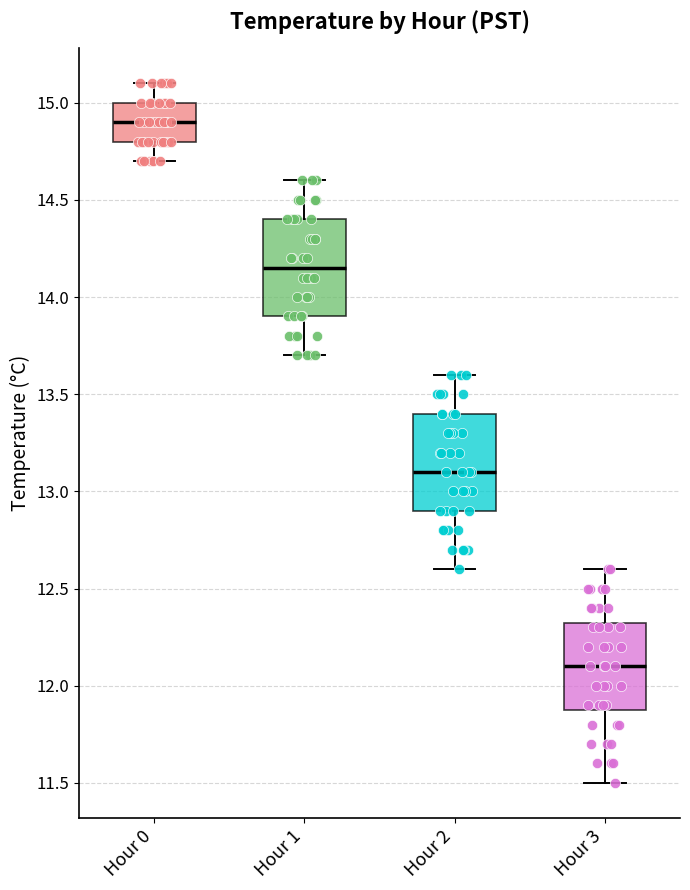

Reading left to right, read every box against the y-axis: the position of its median line, the range the box covers, and the ends of its whiskers. The values are not printed on the chart, so give them approximately, as read against the axis.

Hour 0: median 14.90, box 14.80 to 15.00, whiskers 14.70 to 15.10
Hour 1: median 14.15, box 13.90 to 14.40, whiskers 13.70 to 14.60
Hour 2: median 13.10, box 12.90 to 13.40, whiskers 12.60 to 13.60
Hour 3: median 12.10, box 11.90 to 12.35, whiskers 11.50 to 12.60